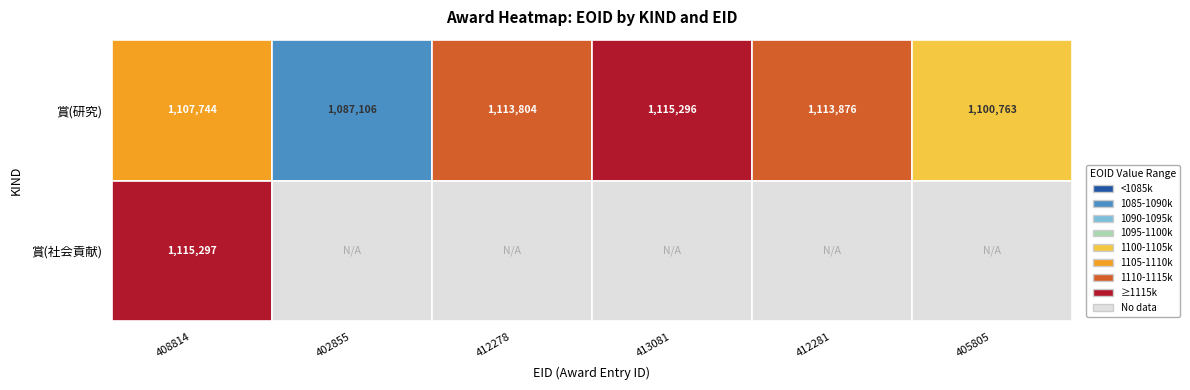

Rank the series at 408814 from highest to lowest value.

賞(社会貢献), 賞(研究)